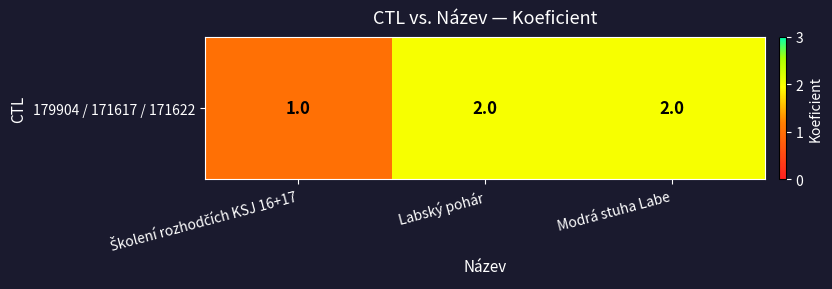

Reading left to right, extract all data points from this chart.

Školení rozhodčích KSJ 16+17=1	Labský pohár=2	Modrá stuha Labe=2